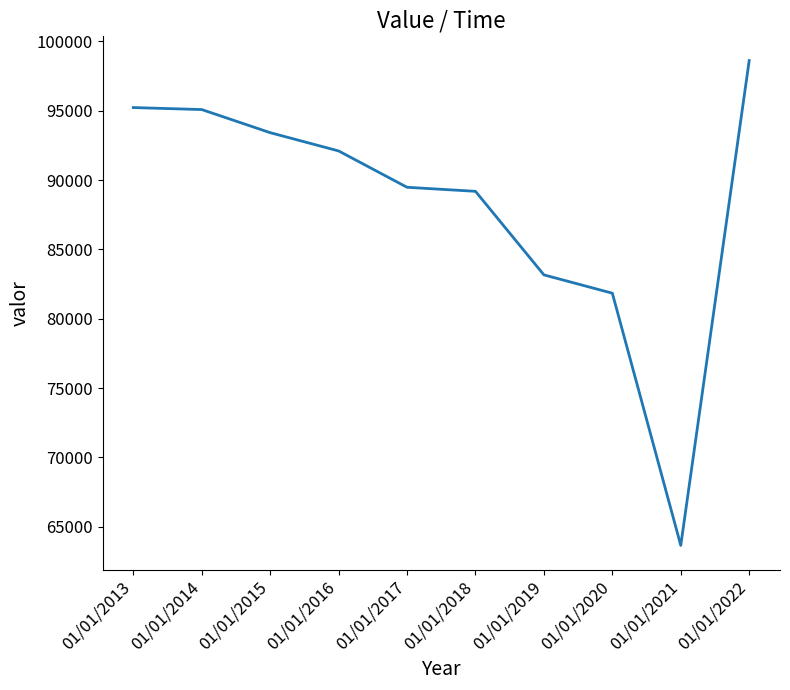

Between 01/01/2015 and 01/01/2022, which is larger?

01/01/2022